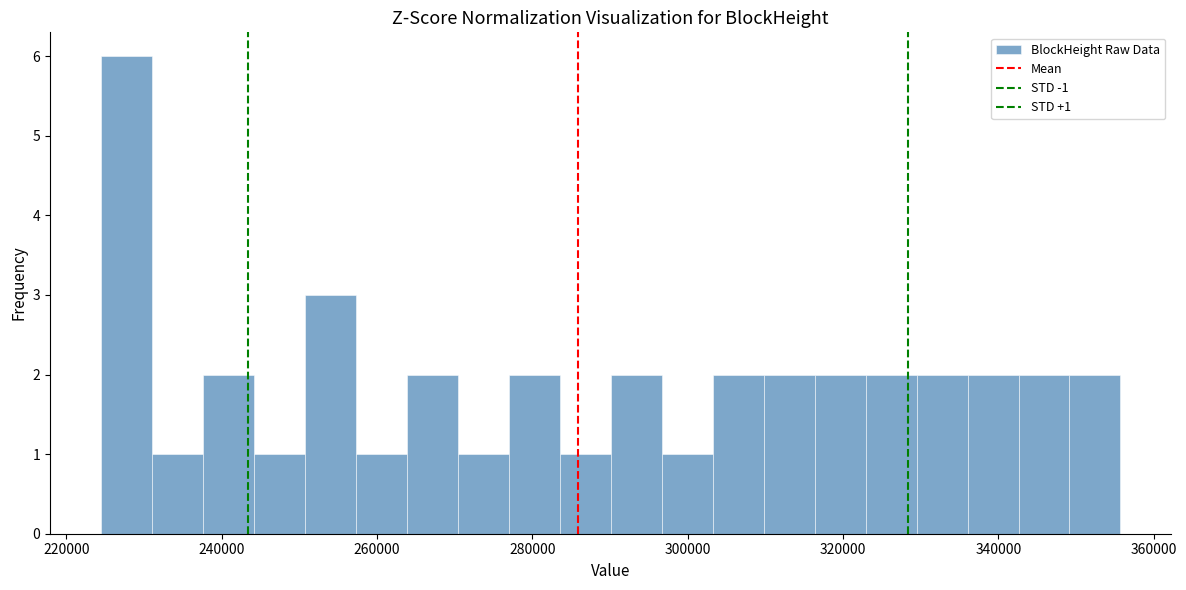

Around what value on the x-axis is the tallest bar? Give the approximate position of its centre, as read against the axis.

228000